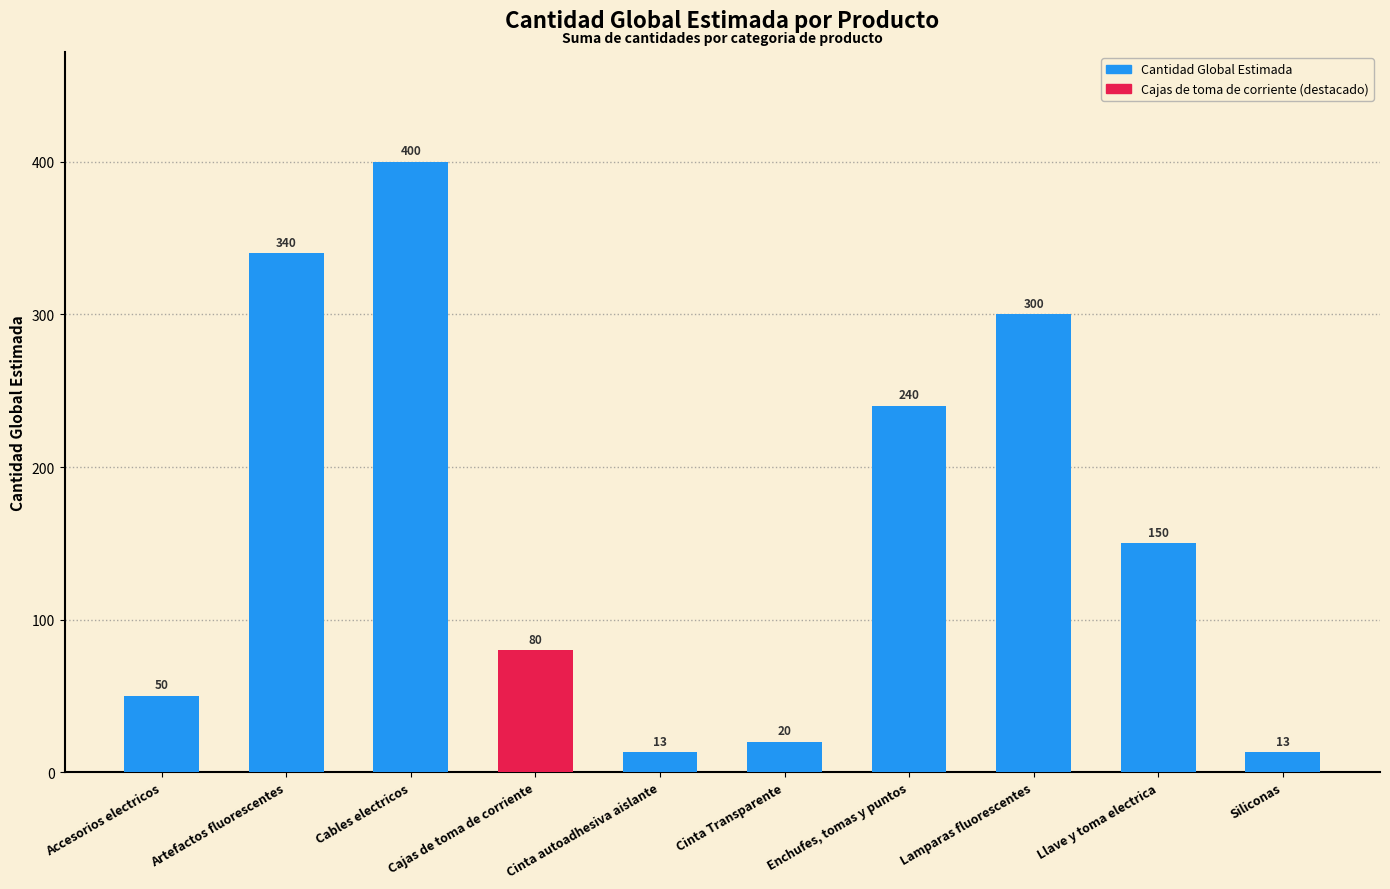

How many data points are less than 150?

5